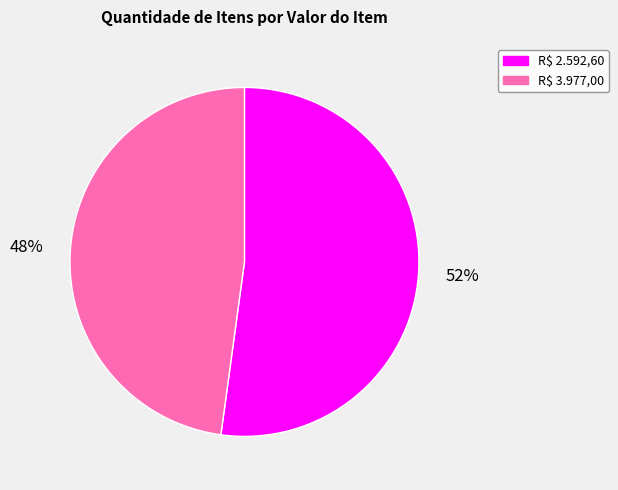

To the nearest percent, what is the difference between the largest and smallest slice percentages?

4%